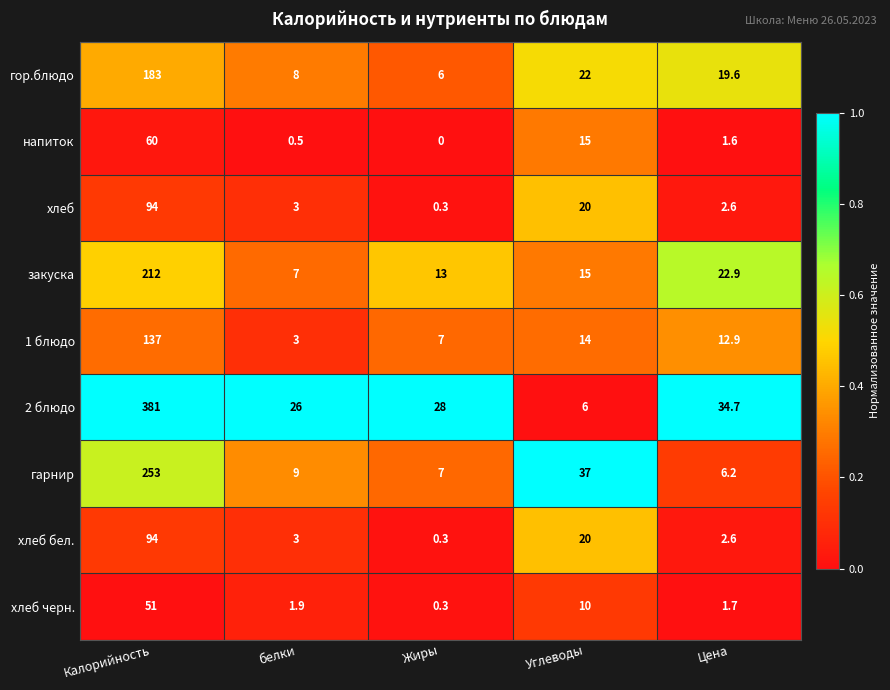

The value of 1 блюдо at Углеводы is 14.0. True or false?

True